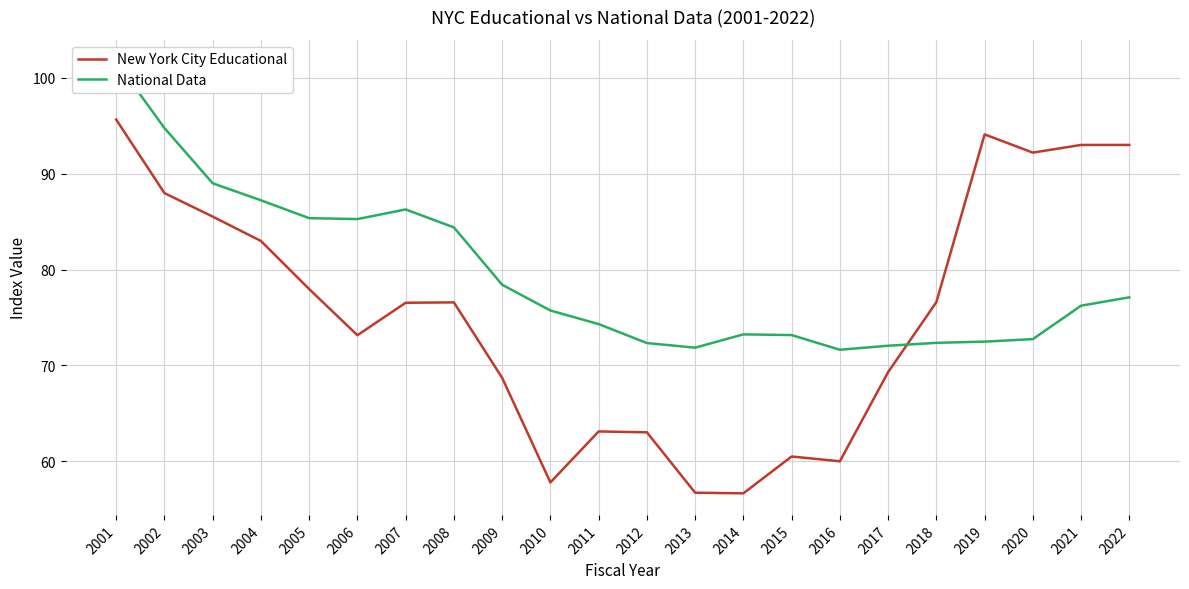

How many interior local peaks does the New York City Educational series have?

4